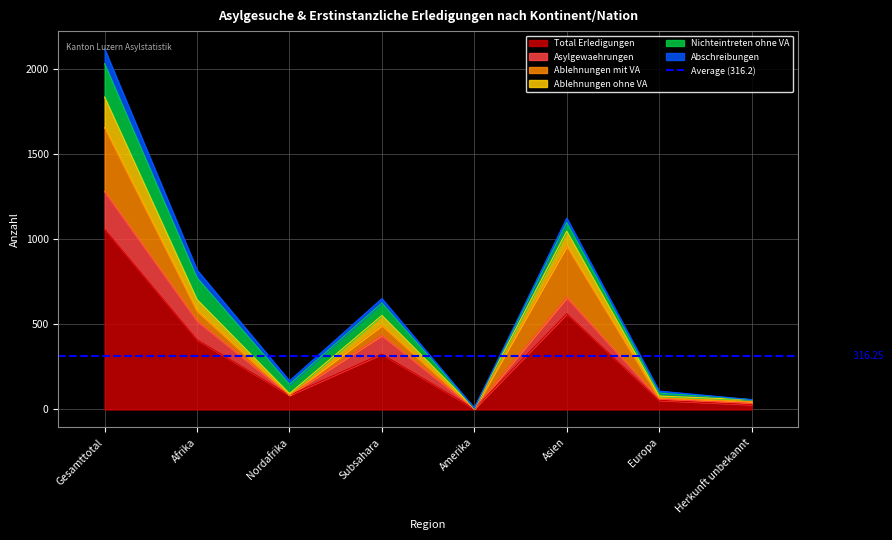

Reading right to left, what are all the values shown in this chart?

Total Erledigungen: 29	54	563	4	326	84	410	1060
Asylgewaehrungen: 8	7	96	0	110	1	111	222
Ablehnungen mit VA: 8	6	303	0	59	0	59	376
Ablehnungen ohne VA: 12	12	86	3	58	8	66	179
Nichteintreten ohne VA: 1	17	50	0	73	55	128	196
Abschreibungen: 0	12	27	1	26	20	46	86